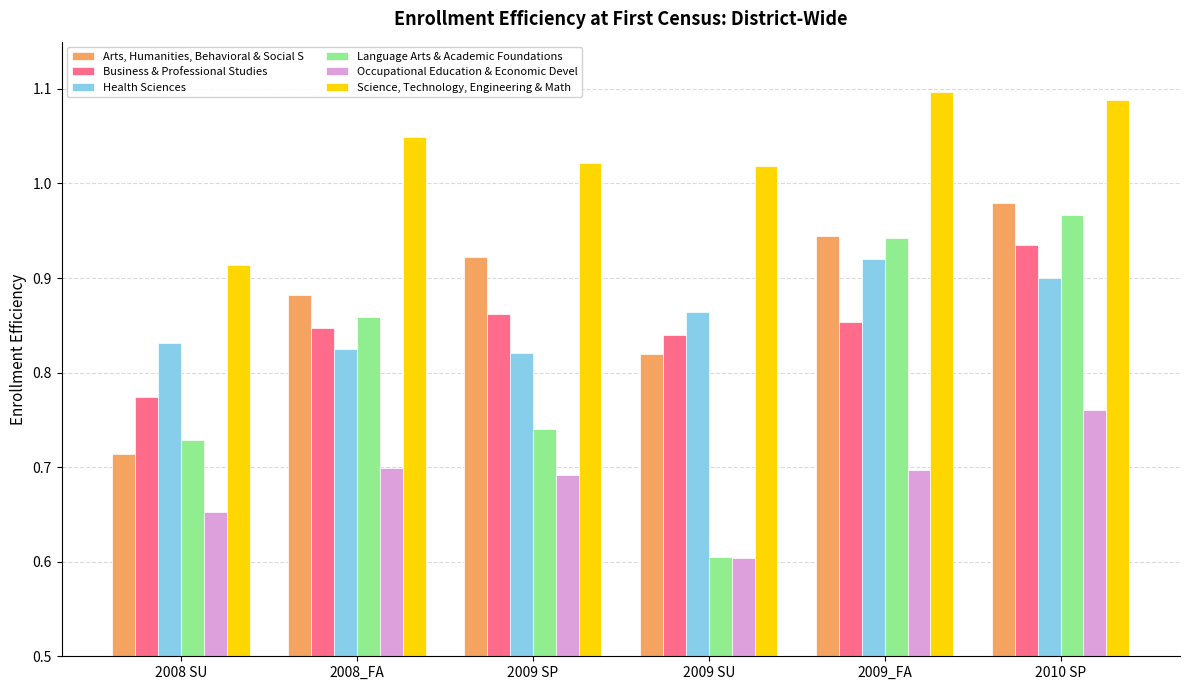

What is the minimum value shown in the chart?

0.6